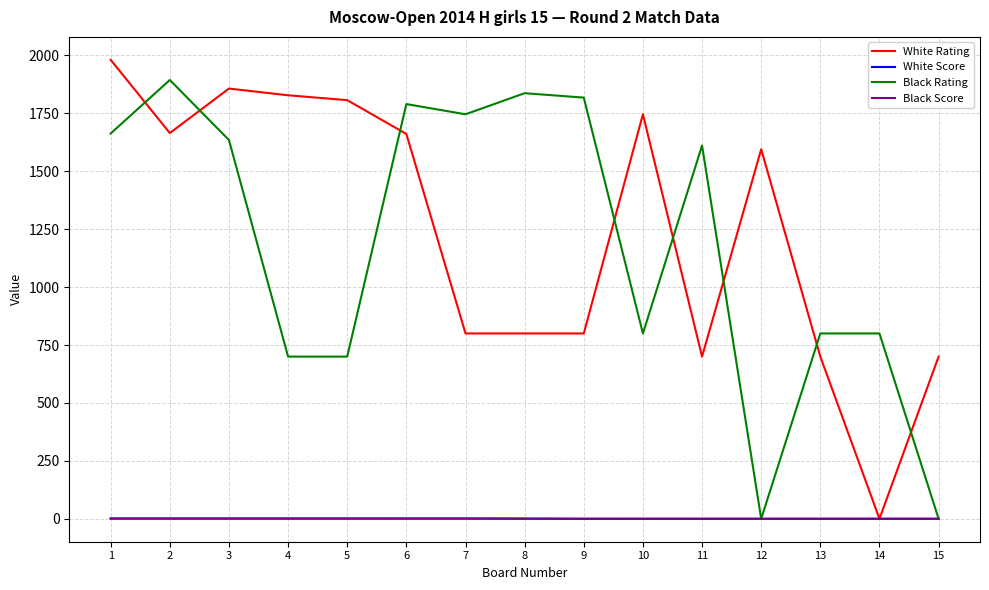

What is the spread (max minus min) of values at 12?

1595